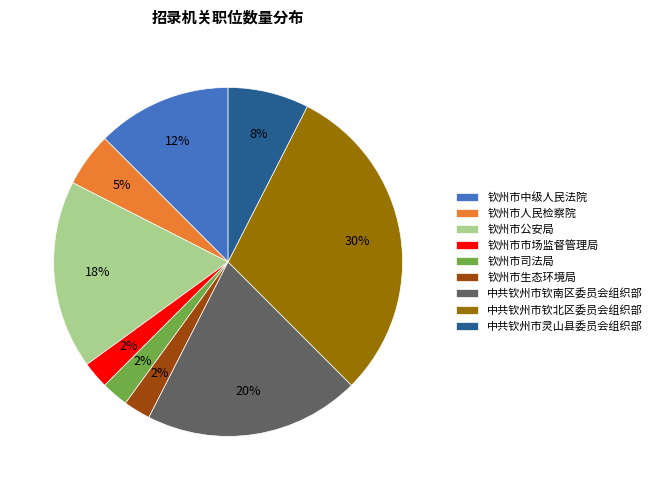

To the nearest percent, what percentage of the pie is 中共钦州市钦南区委员会组织部?

20%